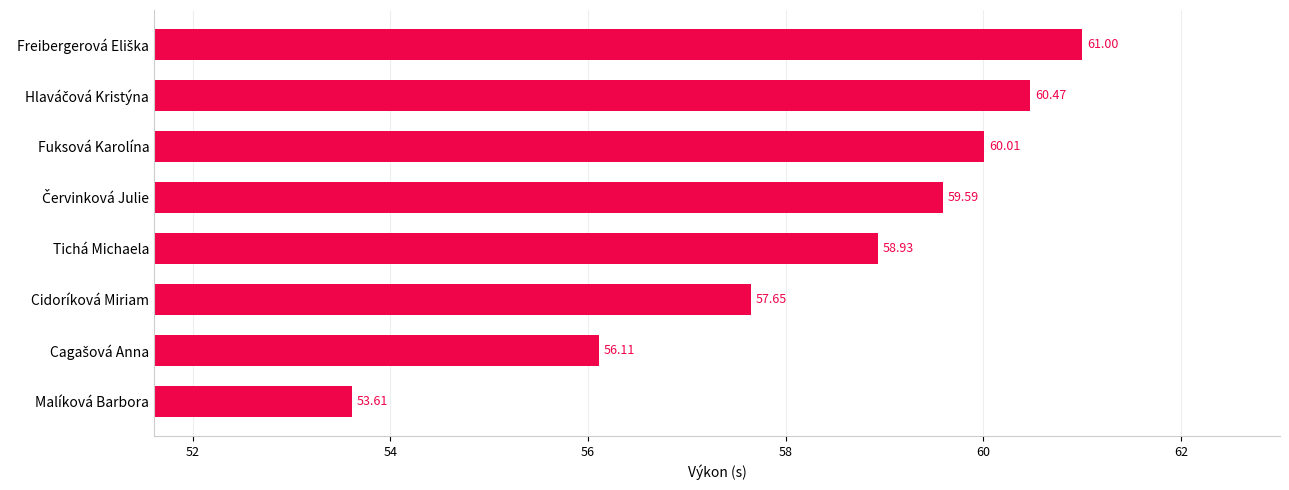

What is the average value?

58.4